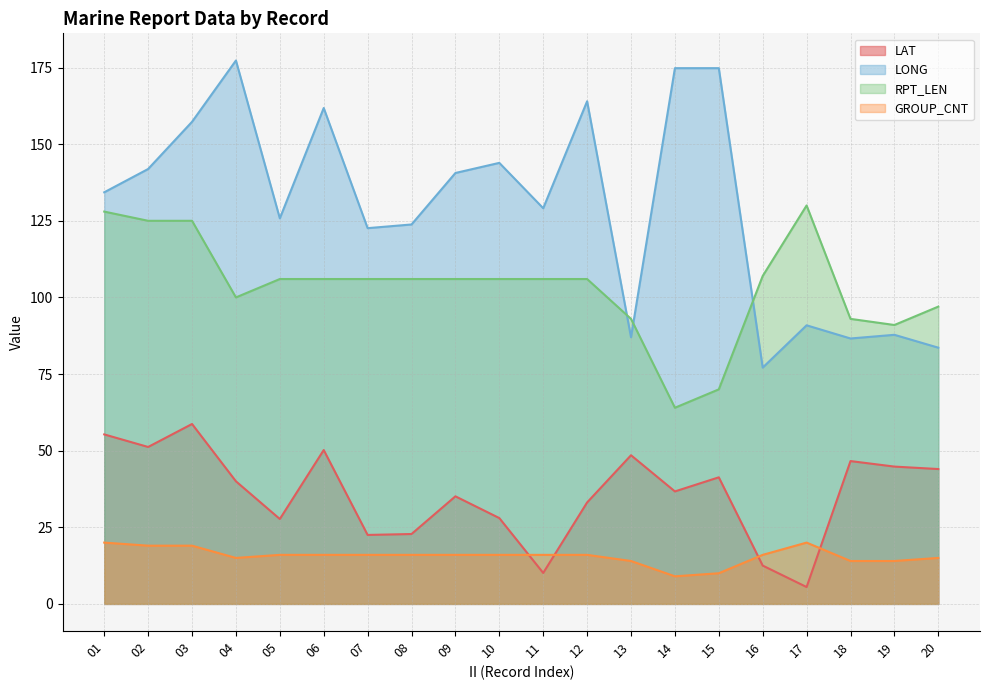

What is the sum of the RPT_LEN values at 20 and 18?

190.0